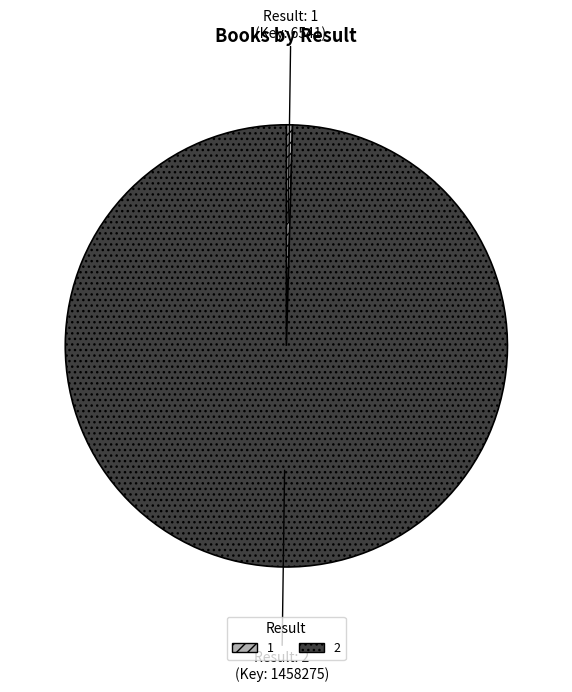

Rank the categories by value from highest to lowest.

2, 1